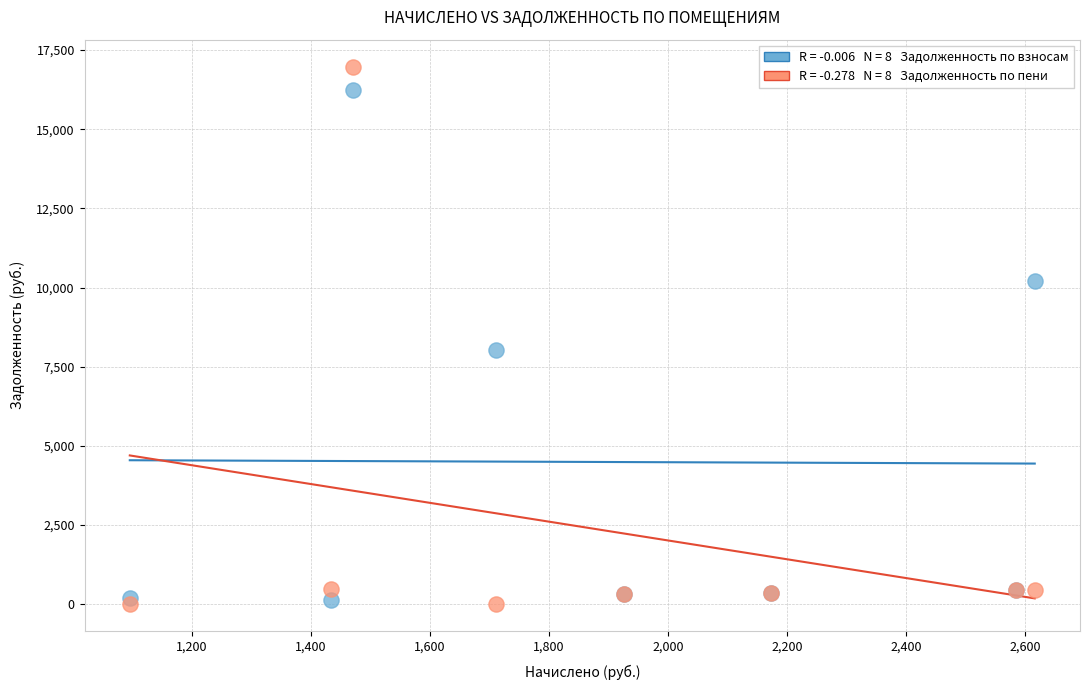

Across all series, what Y value is closest to 8489?

8040.3